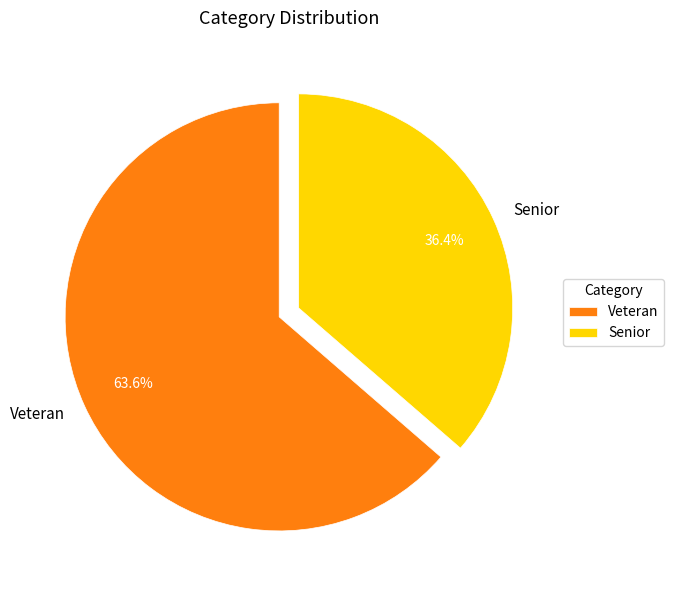

How many slices are in this pie chart?

2